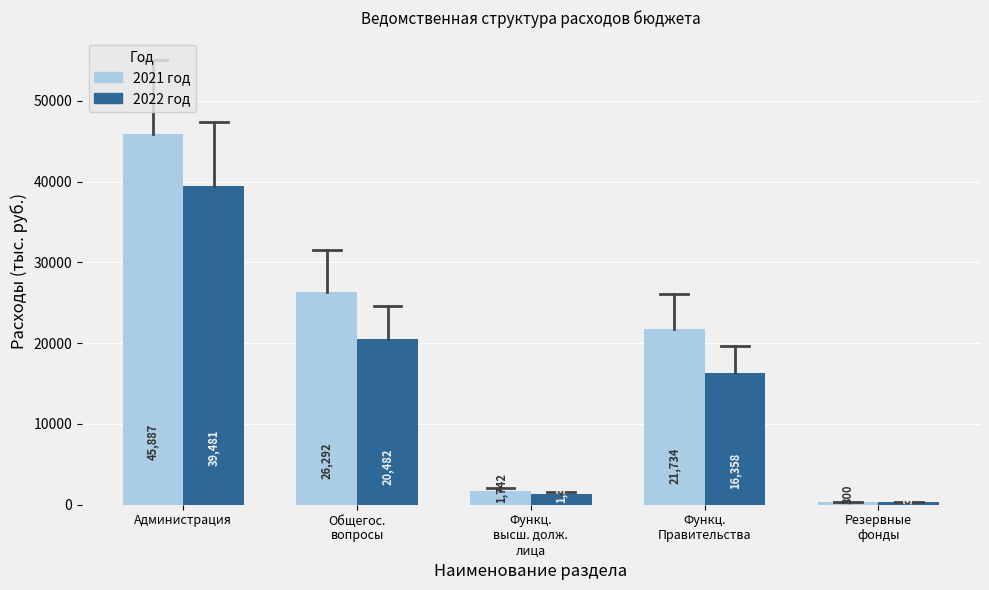

At how many categories does at least one series exceed 42875?

1